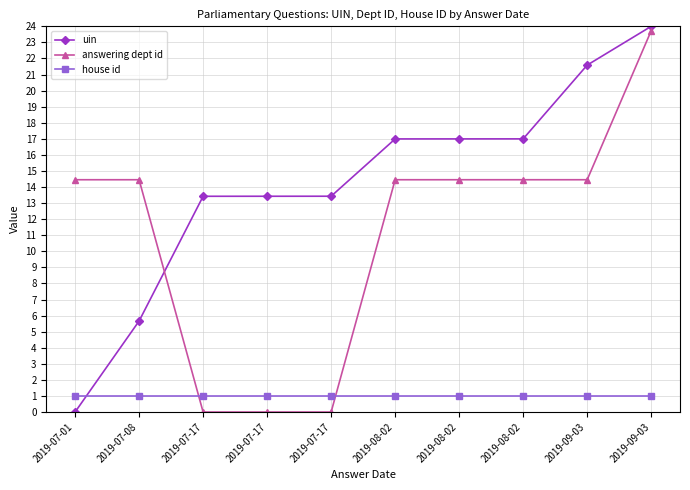

What is the label of the 9th point from the right?

2019-07-08